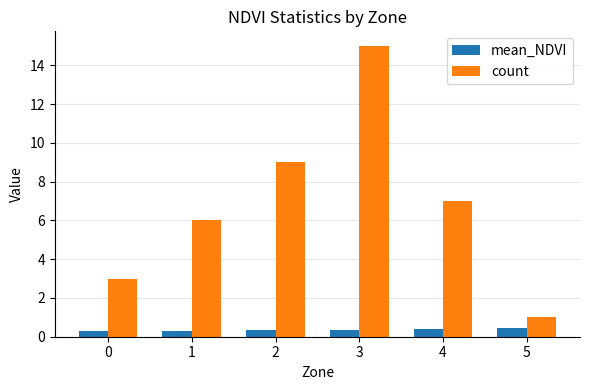

Which category has the lowest value in the count series?

5